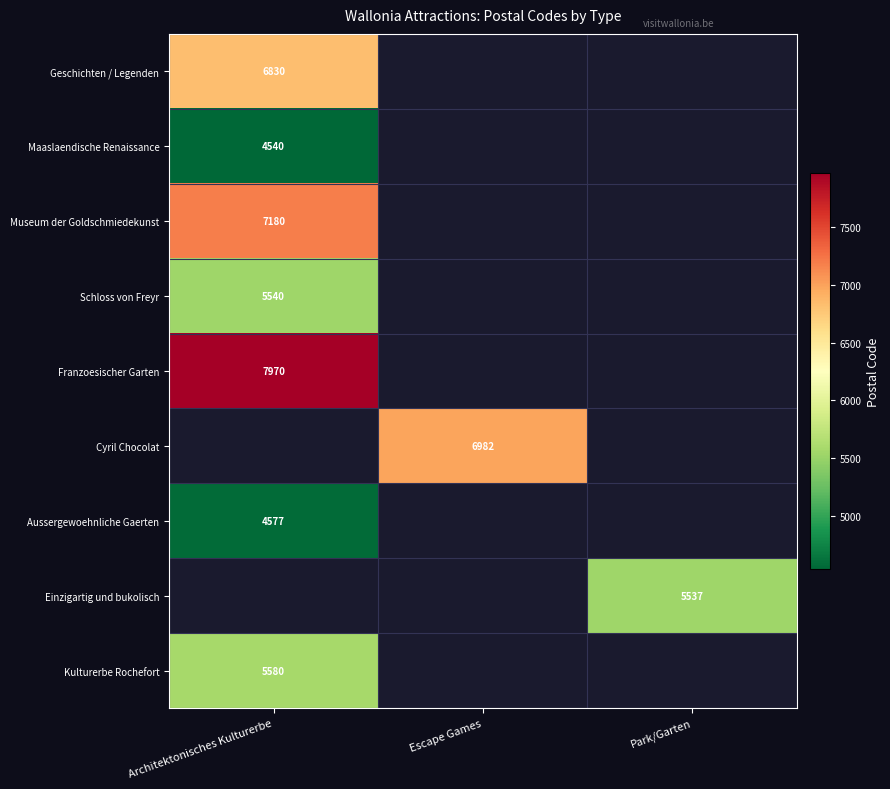

True or false: Kulturerbe Rochefort has a value of 5580 at Architektonisches Kulturerbe.

True